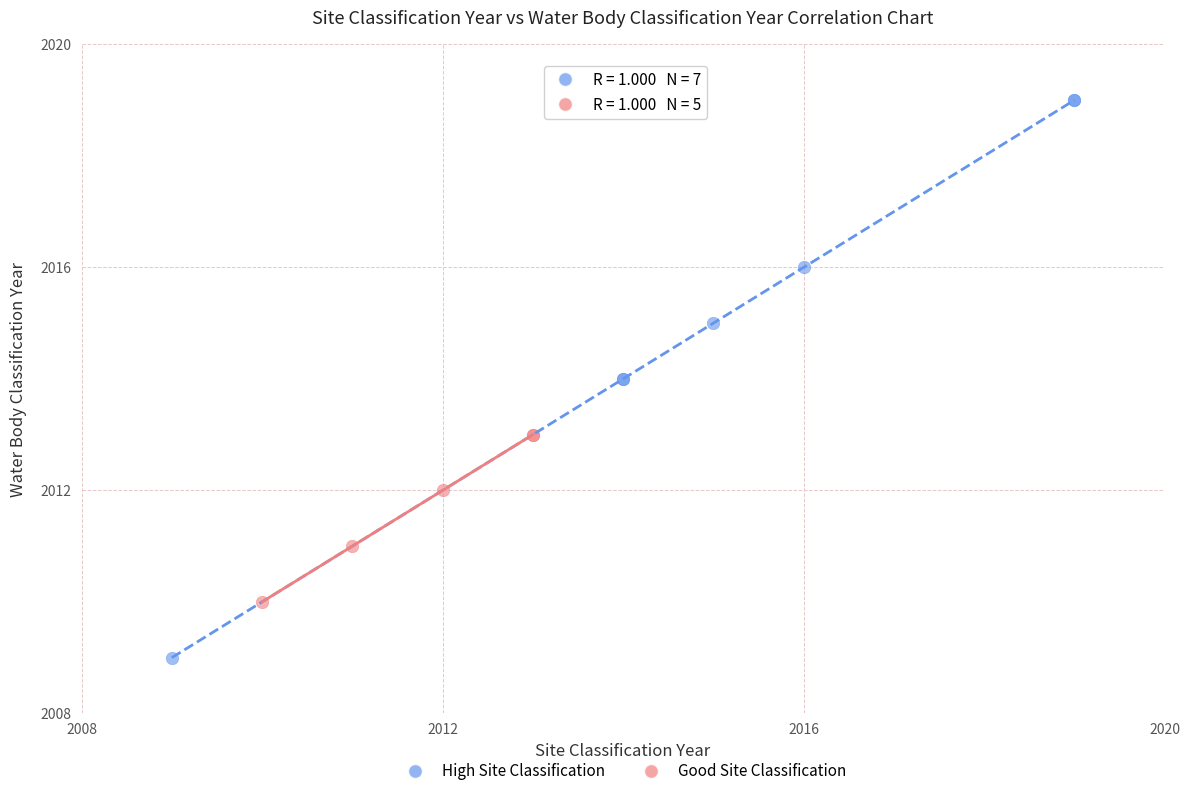

What are all the series names shown in the legend?

High Site Classification, Good Site Classification